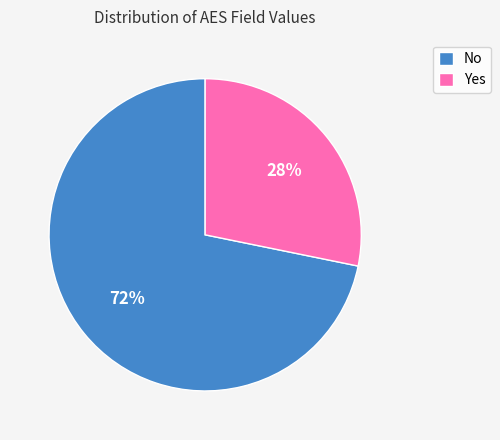

Count the number of slices in the pie.

2